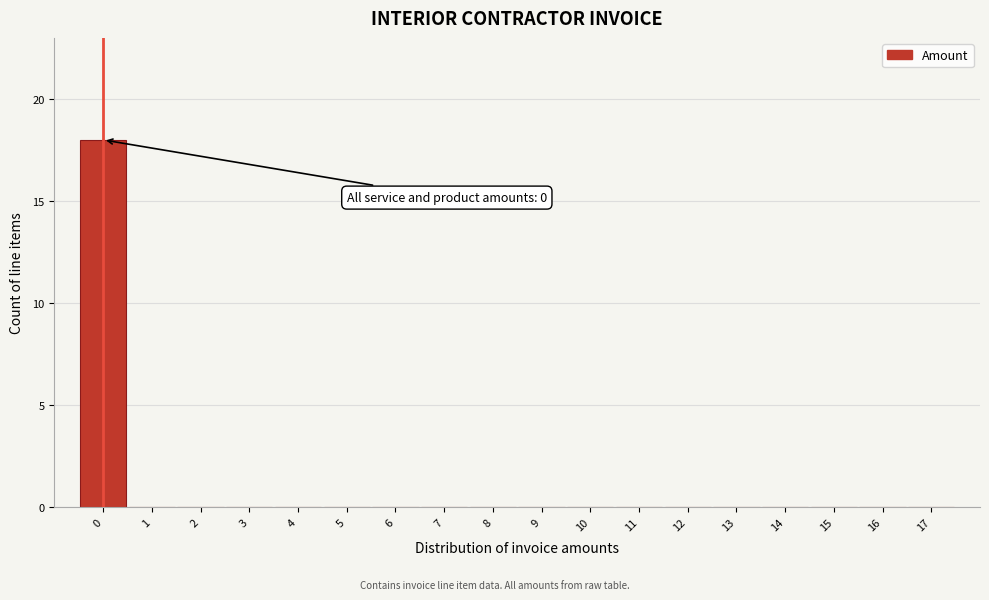

Over which range of the x-axis is the bar tallest?

-0.5 to 0.5